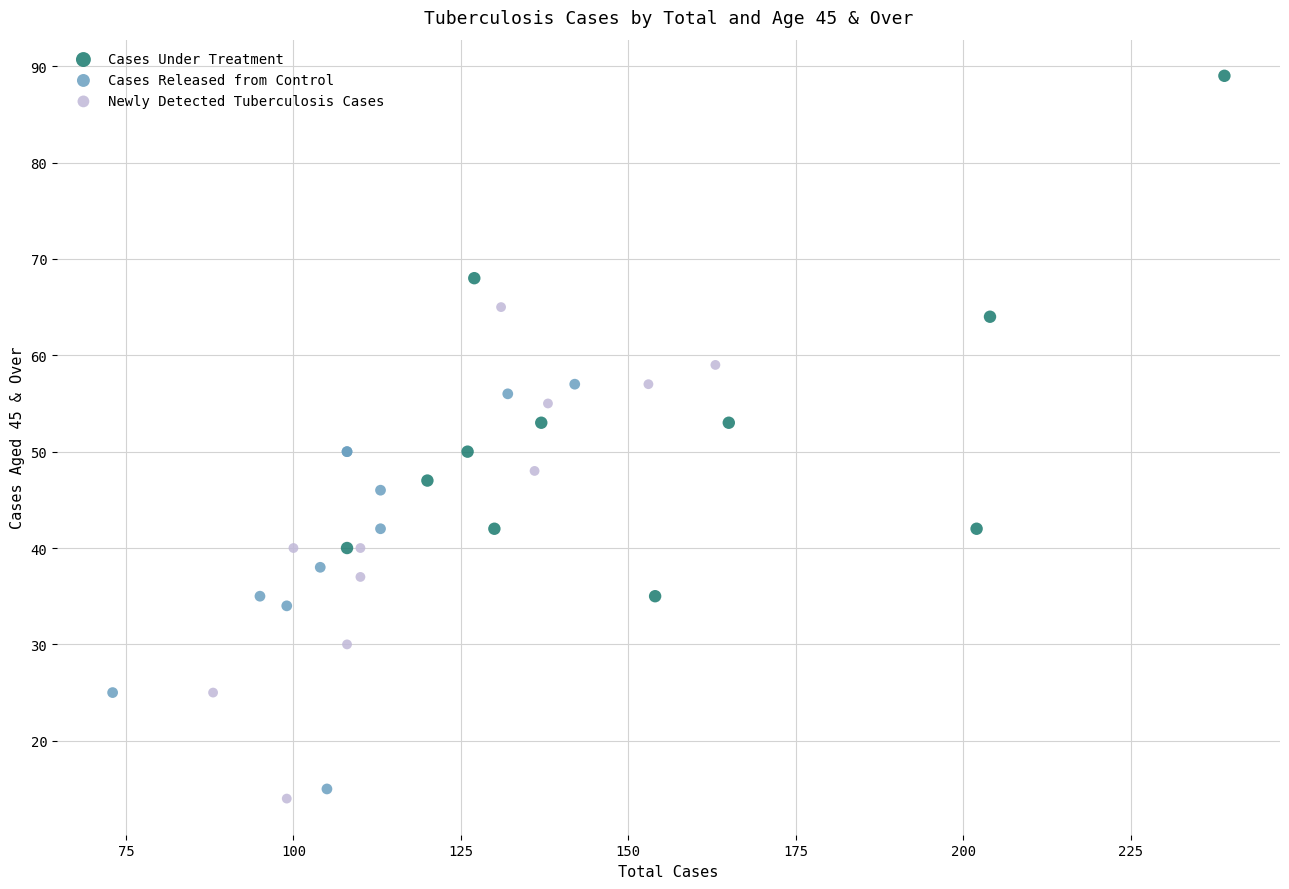

Which series contains the highest Y value?

Cases Under Treatment